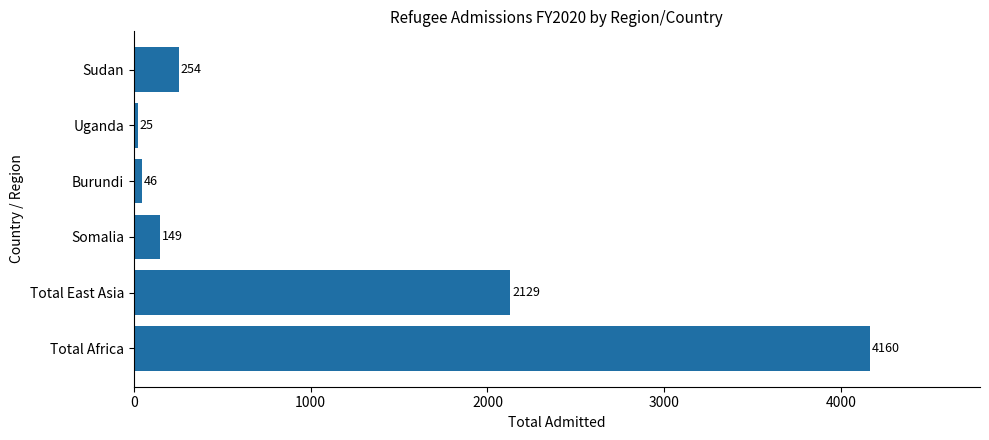

Reading top to bottom, transcribe all the data shown in this chart.

254	25	46	149	2129	4160